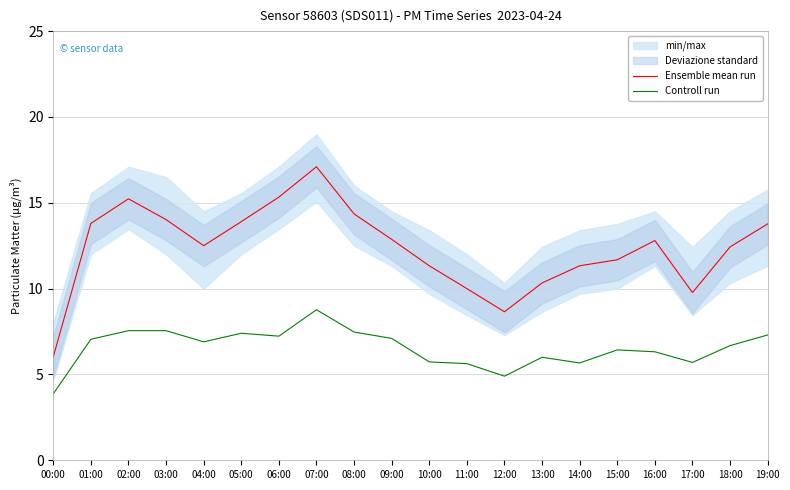

What is the value of the Ensemble mean run point at the 17th from the left?

12.8